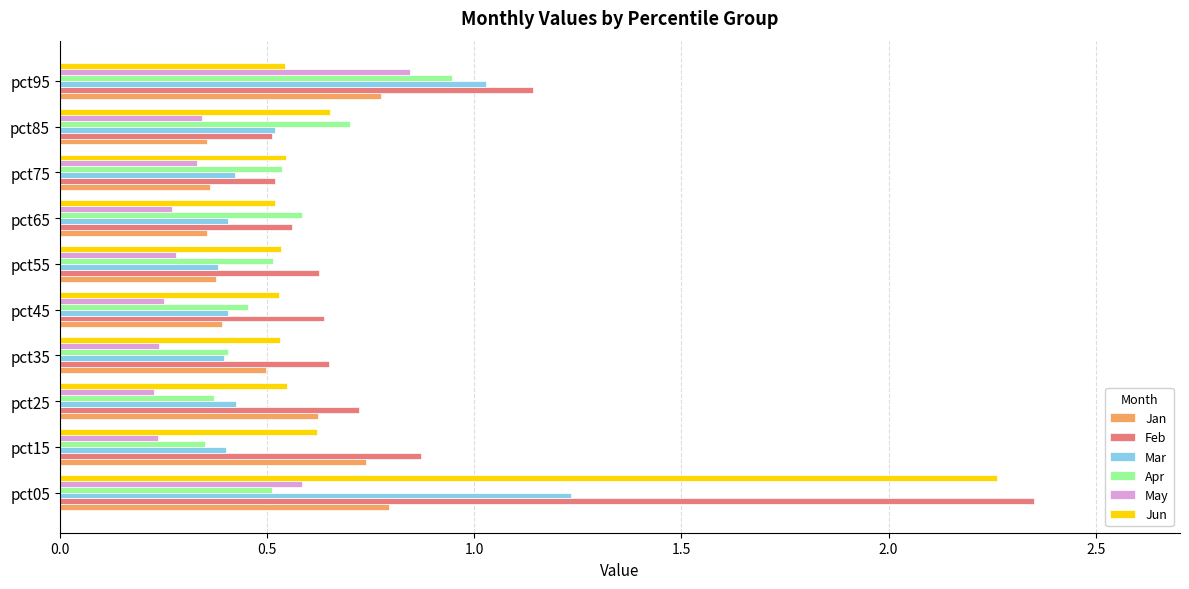

What is the sum of all Feb values?

8.6